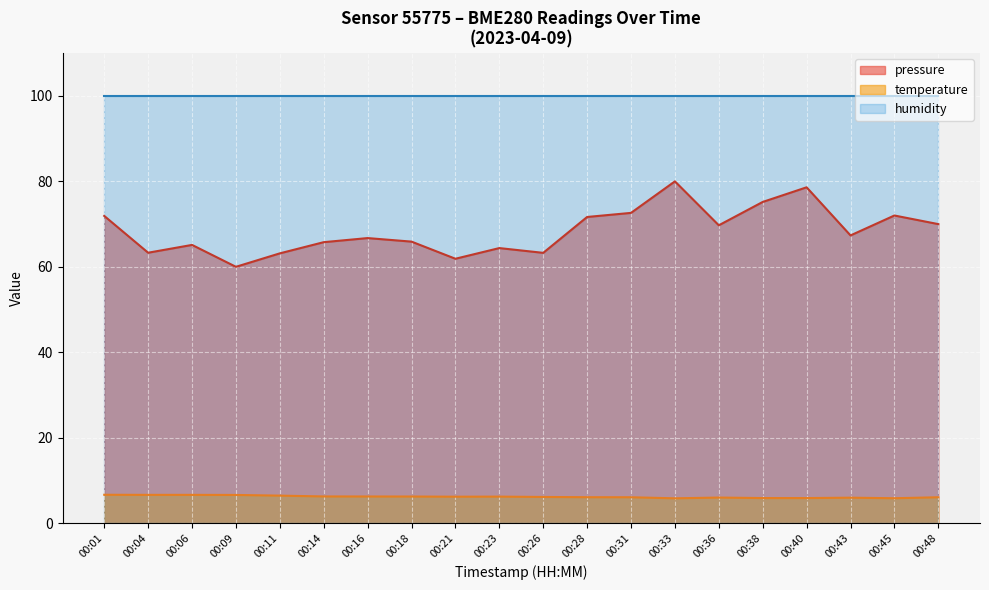

Which series has the largest total across all categories?

humidity